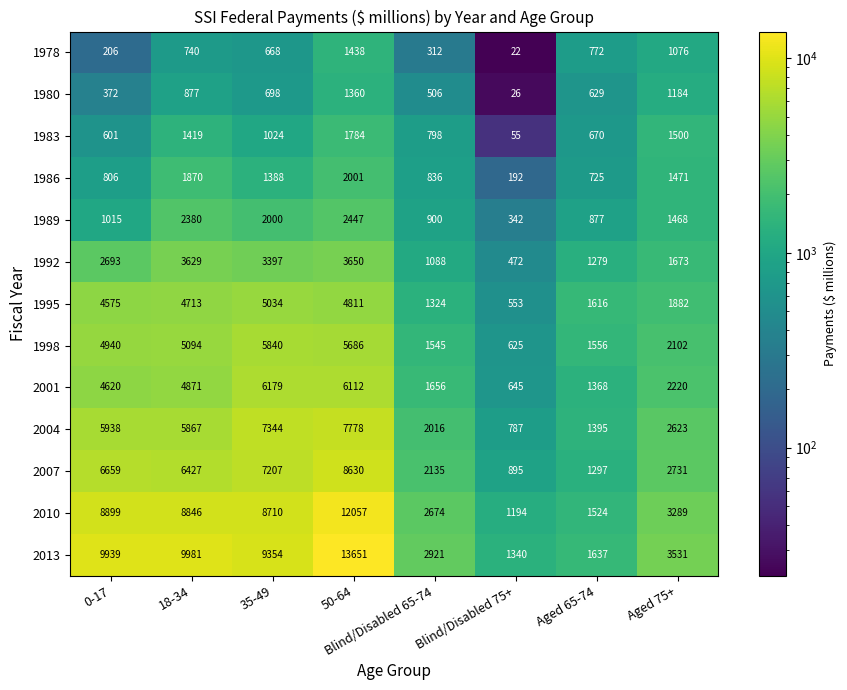

Between 18-34 and Aged 65-74, which series saw the biggest shift?

2013